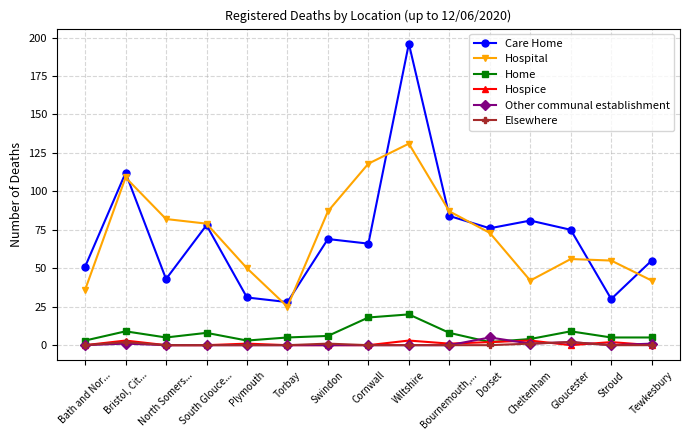

True or false: Hospice and Hospital cross at least once.

False